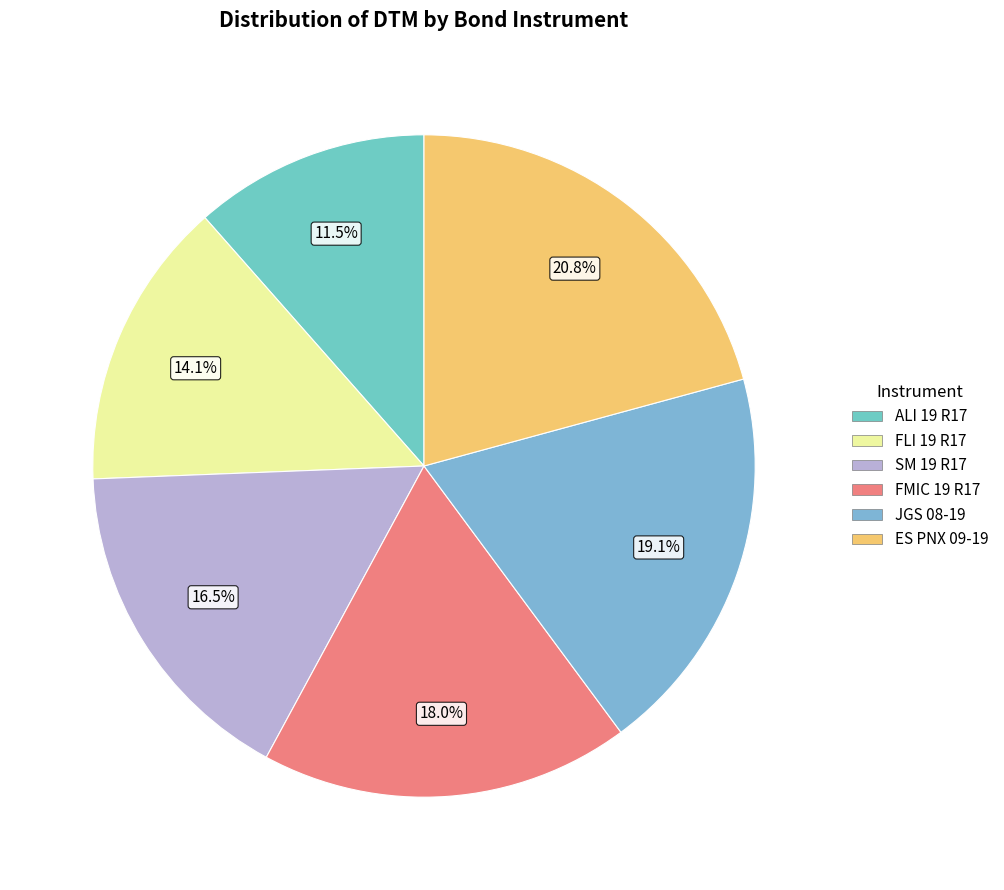

Does any single category account for the majority?

No